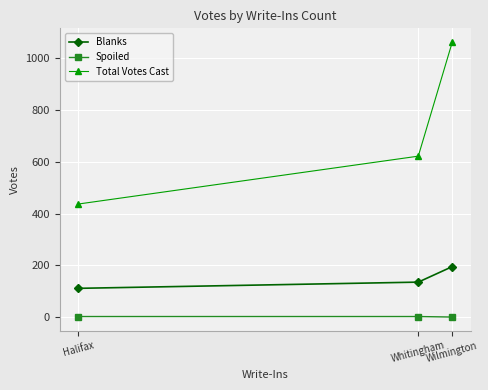

What is the label of the 2nd point from the left?

Whitingham